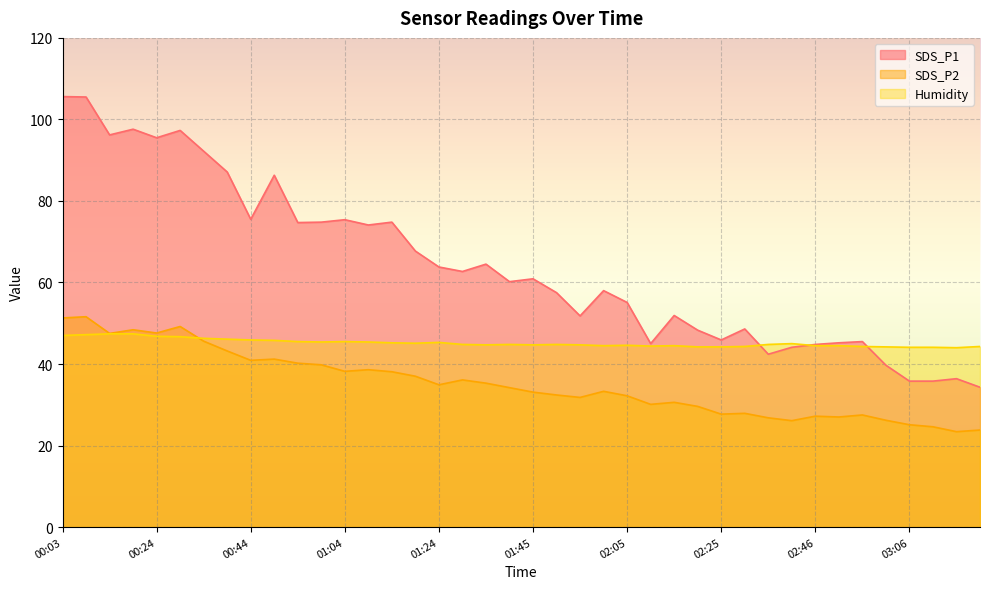

Which category has the lowest value in the SDS_P1 series?

03:22